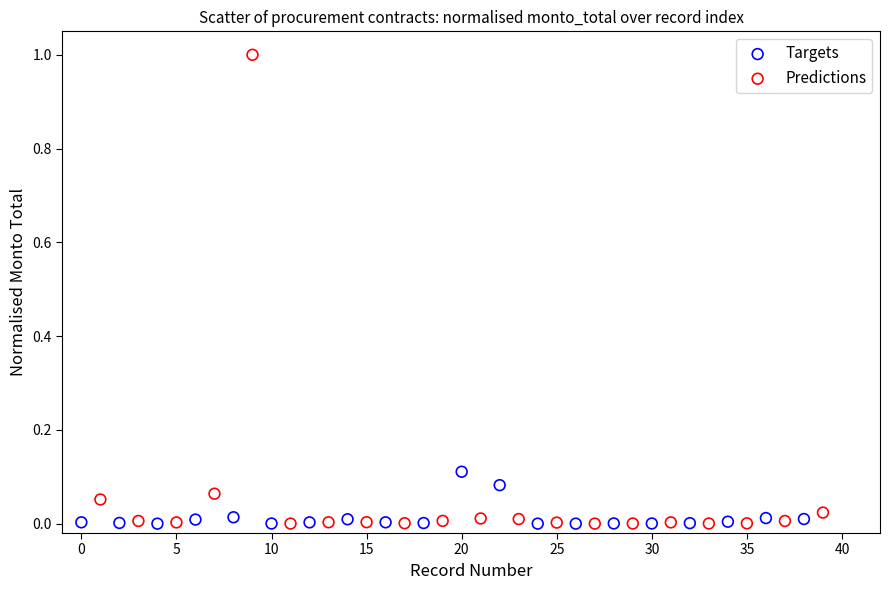

Which series reaches the maximum Y coordinate?

Predictions